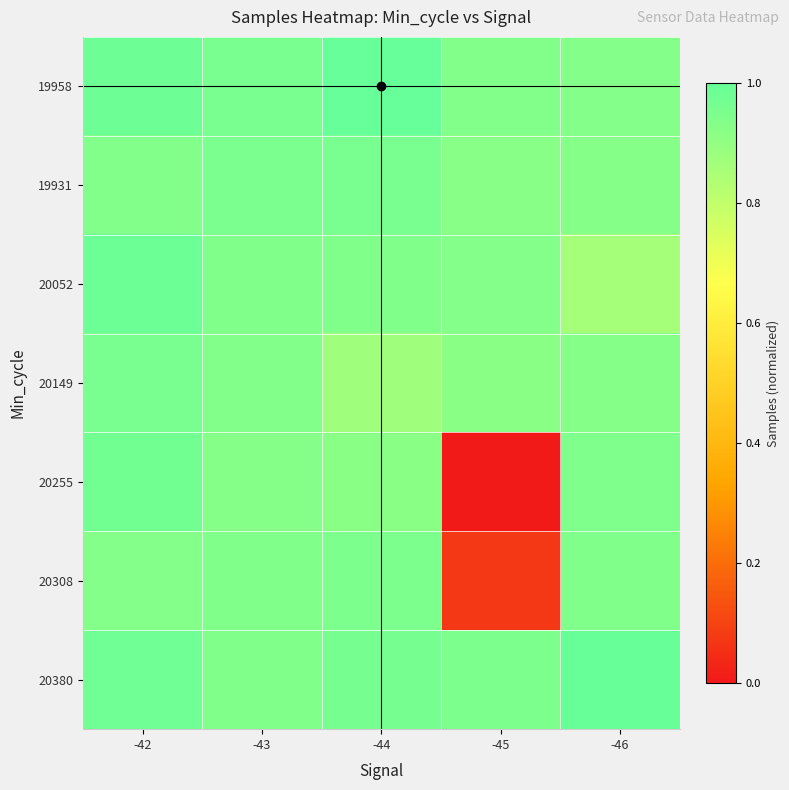

At how many categories does at least one series exceed 0?

5